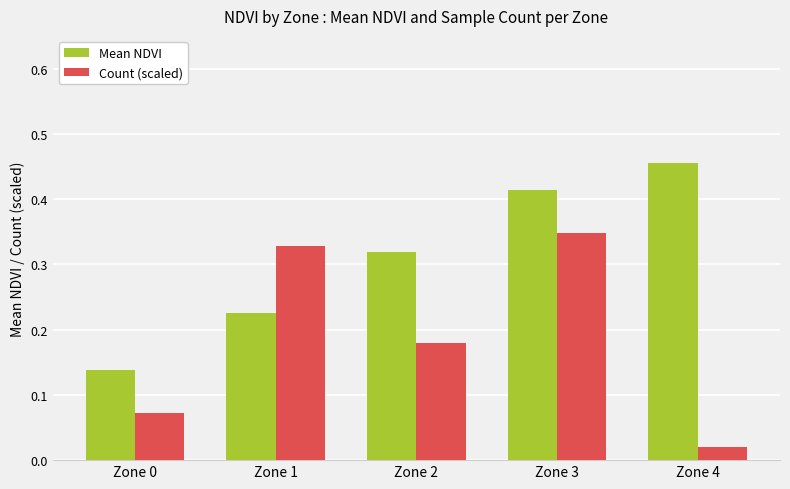

At which label does Count (scaled) reach its peak?

Zone 3